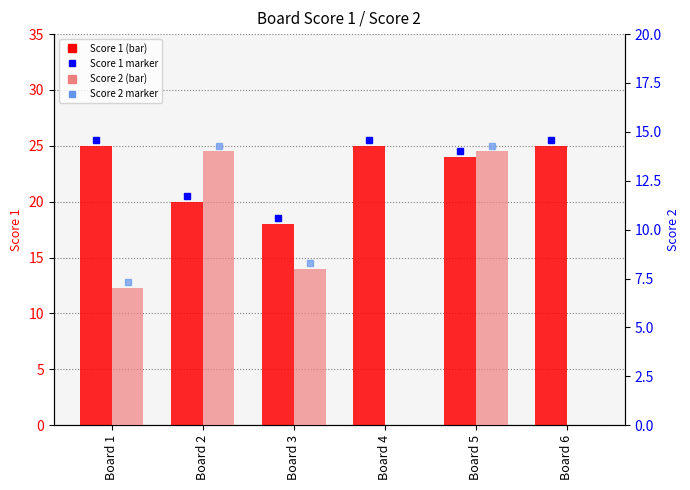

How many bars are there in total?

12